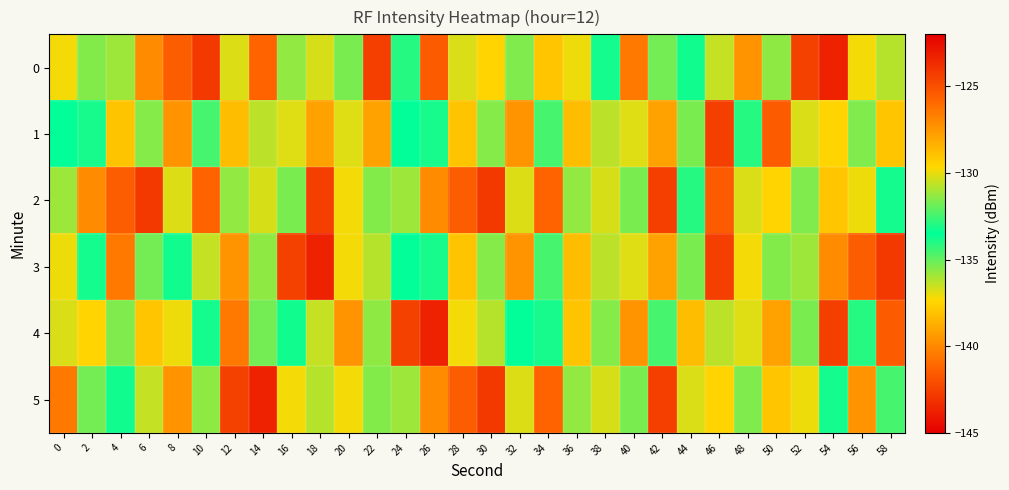

How many distinct data groups are displayed?

6